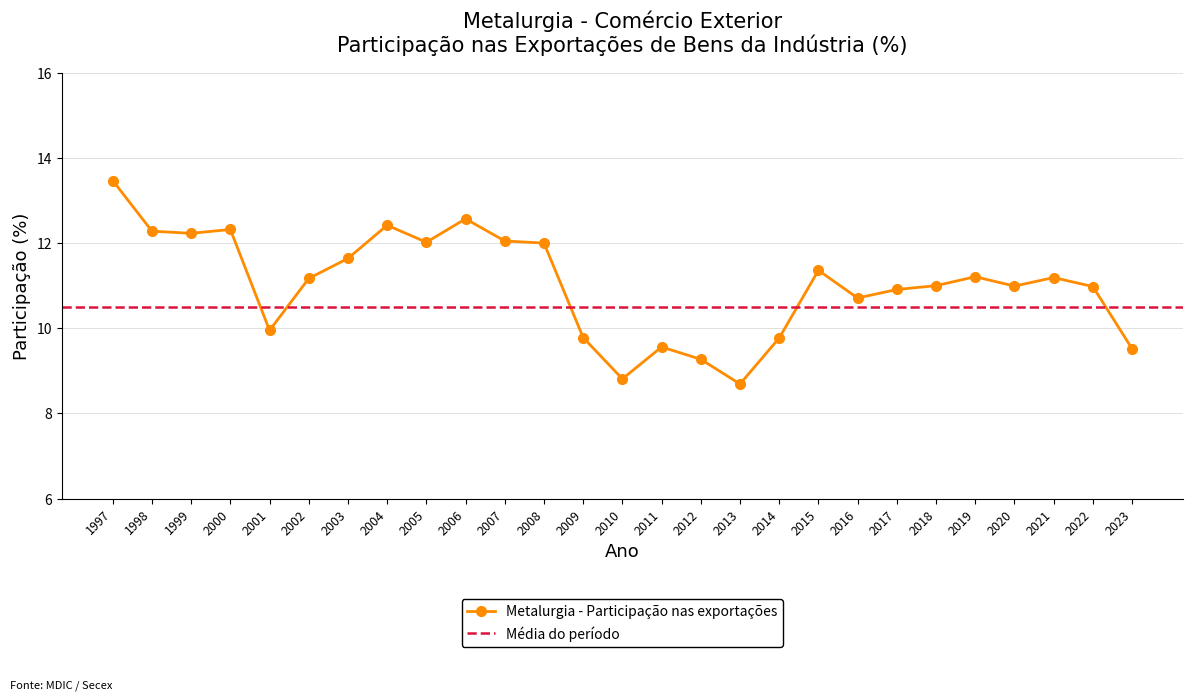

What is the value of the 7th point from the left?

11.6